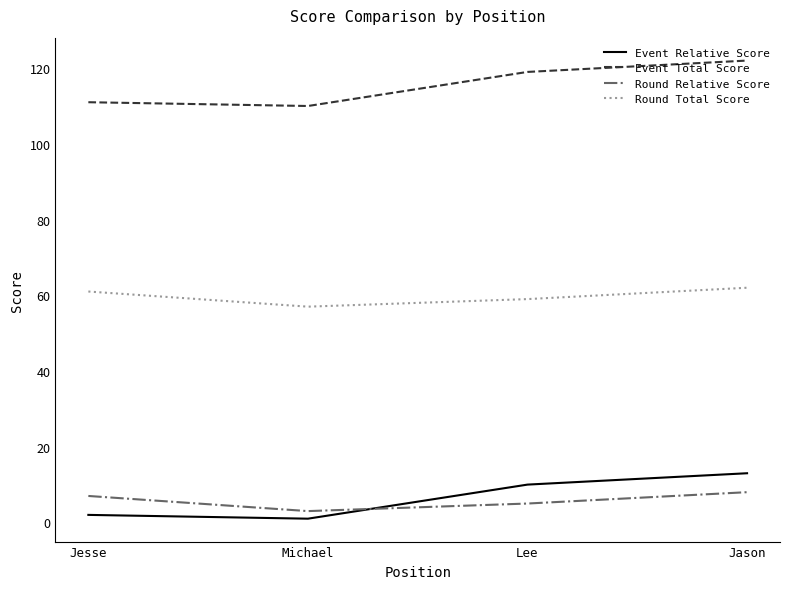

Count the Round Relative Score values in the range 5 to 8.

3